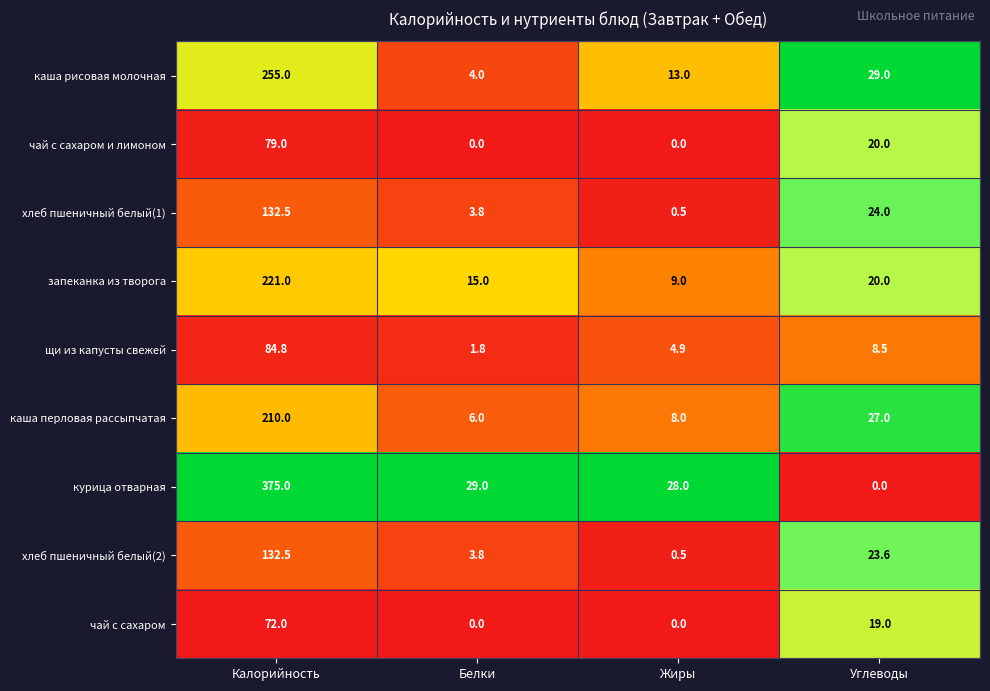

What is the sum of all хлеб пшеничный белый(1) values?

160.8